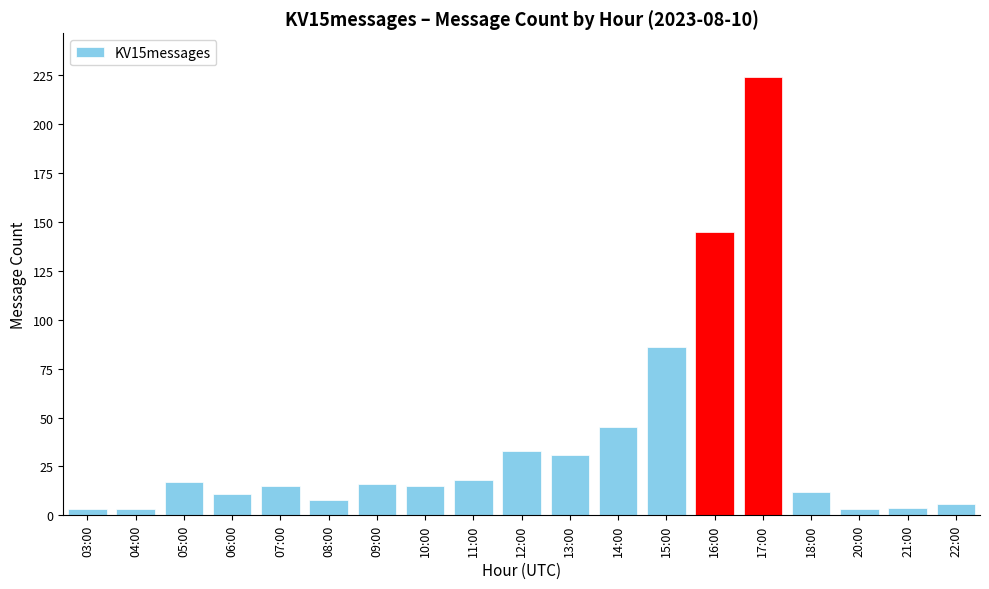

What is the maximum value shown in the chart?

224